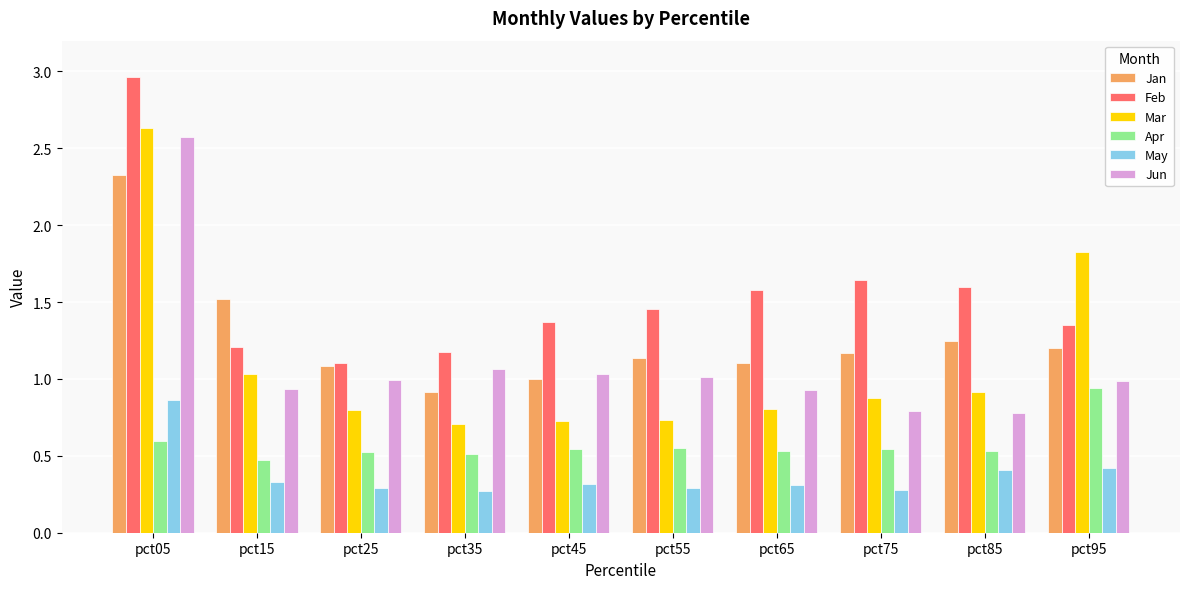

At pct15, list the series in order from smallest to largest.

May, Apr, Jun, Mar, Feb, Jan